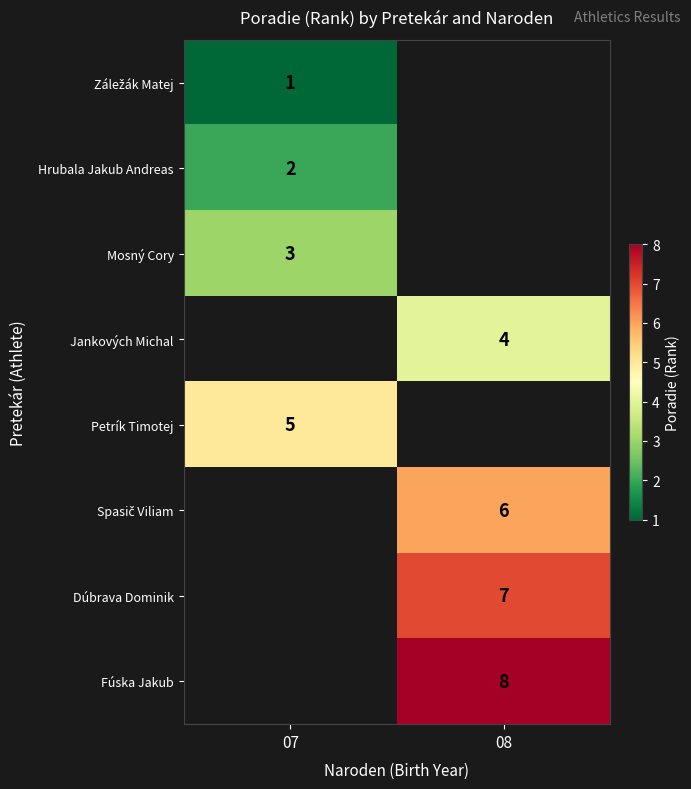

What is the smallest value displayed?

1.0